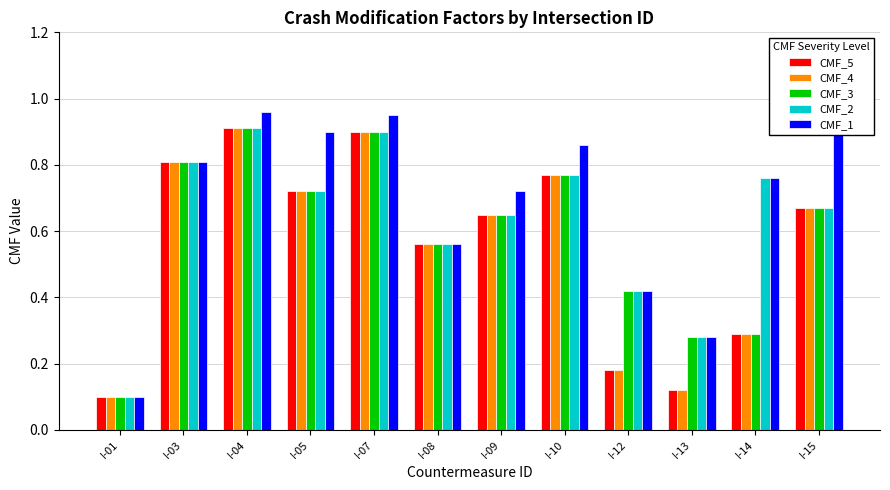

What is the difference between the maximum and minimum values in the CMF_3 series?

0.8